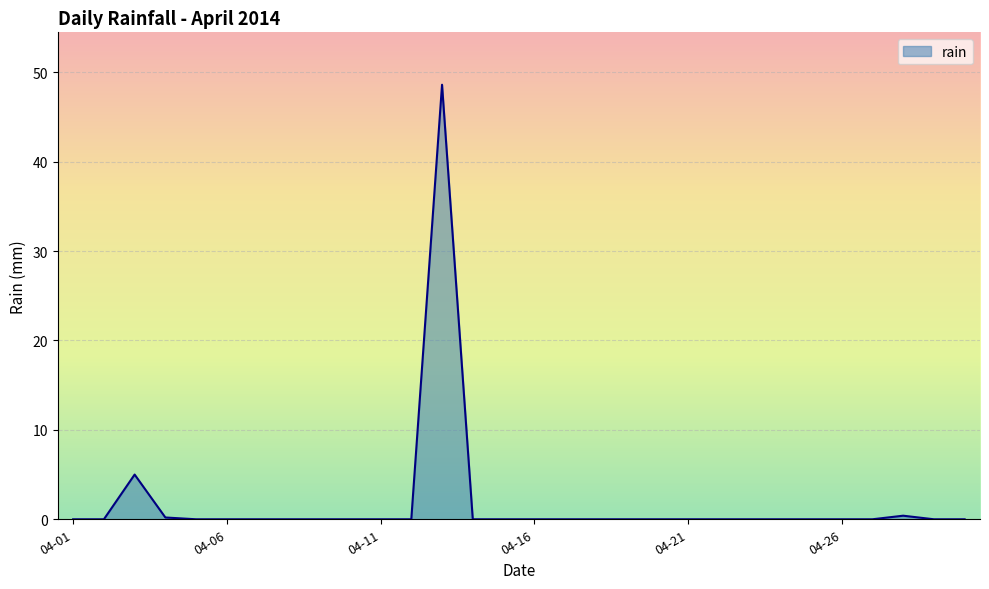

What is the difference between the maximum and minimum values?

48.6